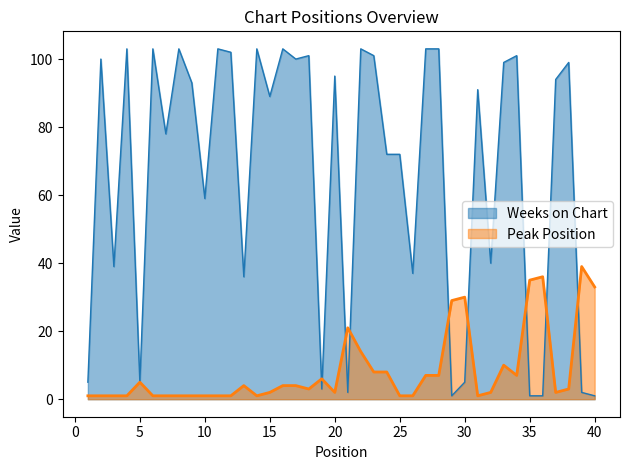

What is the difference between the highest and lowest values at 18?

98